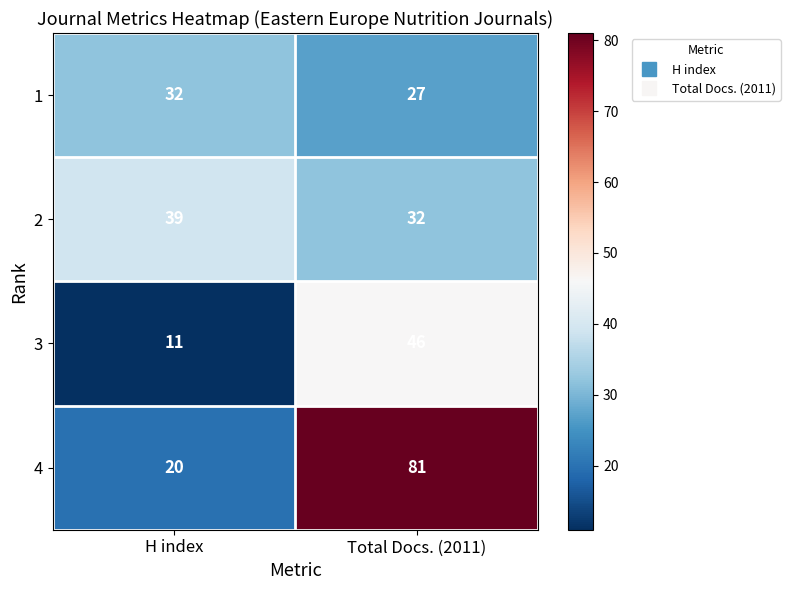

Which series has the largest total across all categories?

4